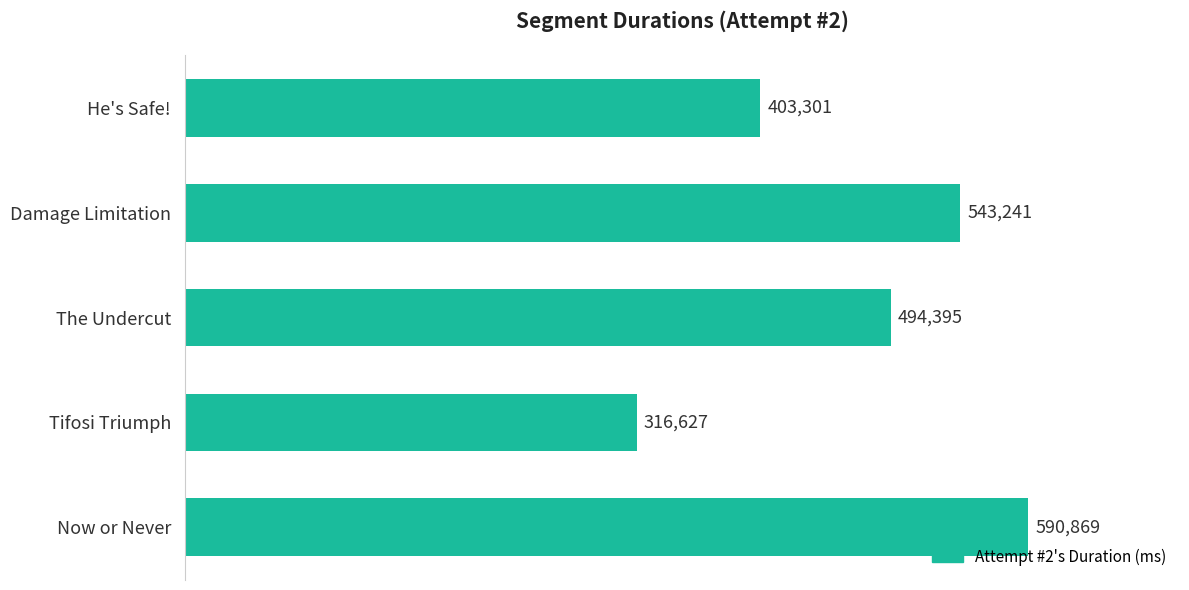

Reading top to bottom, what are all the values shown in this chart?

He's Safe!=403301	Damage Limitation=543241	The Undercut=494395	Tifosi Triumph=316627	Now or Never=590869